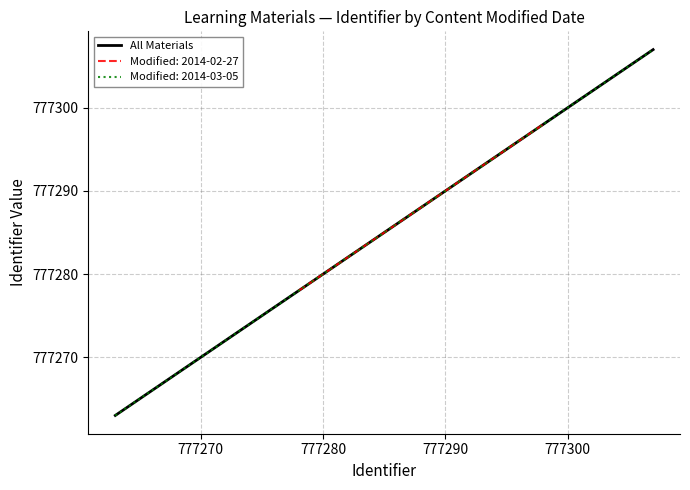

What is the highest value of the All Materials series?

777307